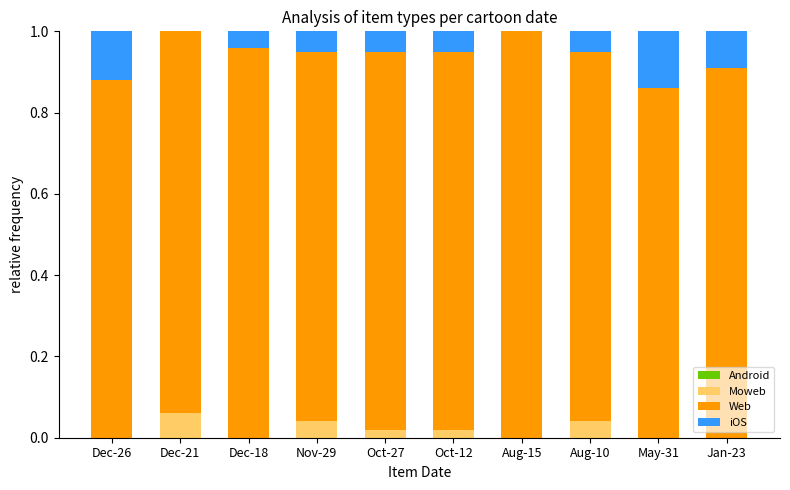

Count the number of categories in the chart.

10